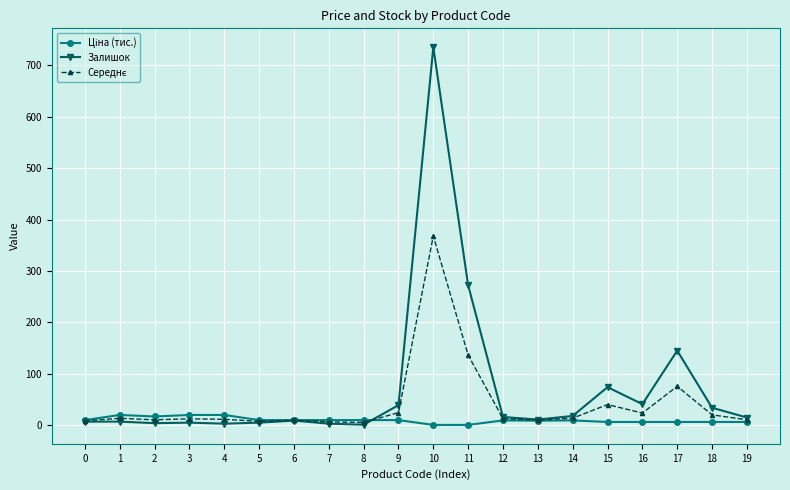

Is it true that Залишок equals 60.9 at 18?

False